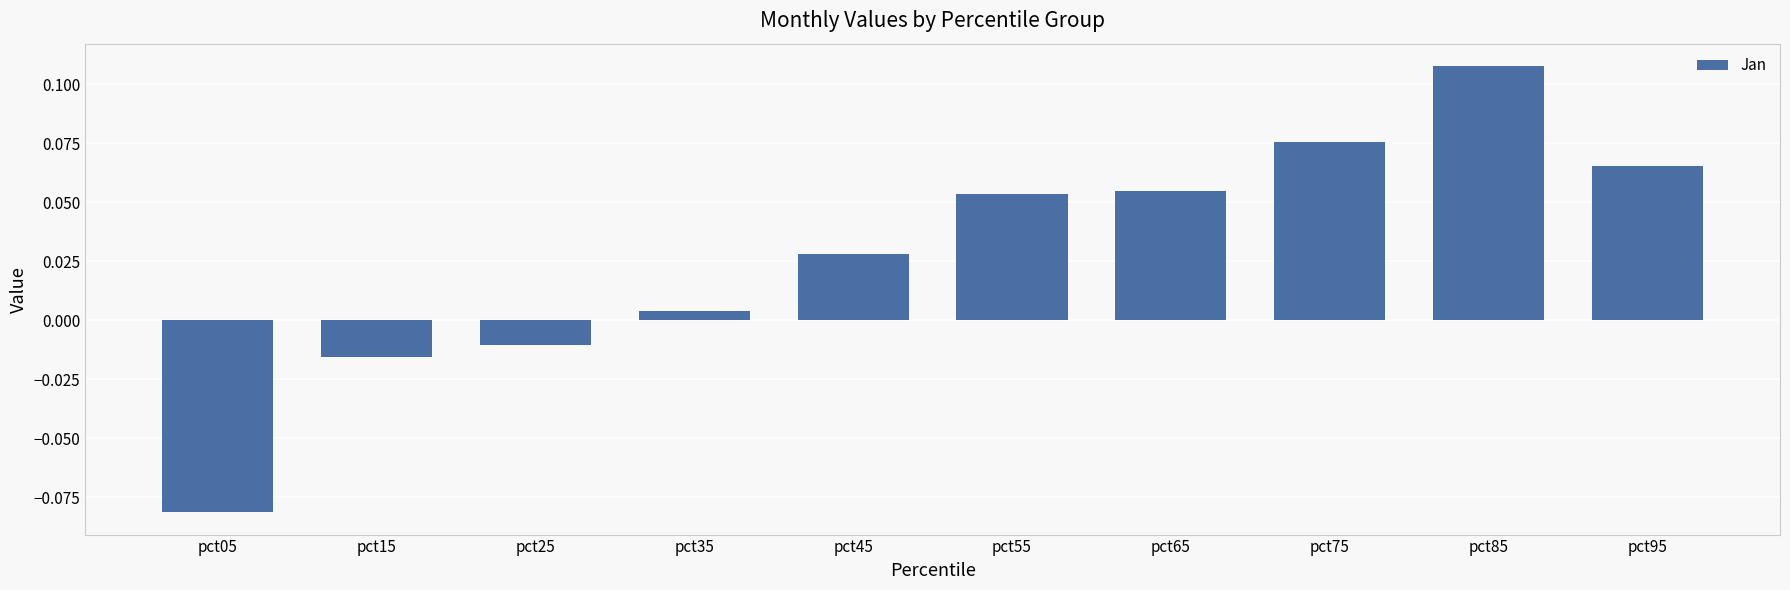

The value at pct95 is 0.0. True or false?

False